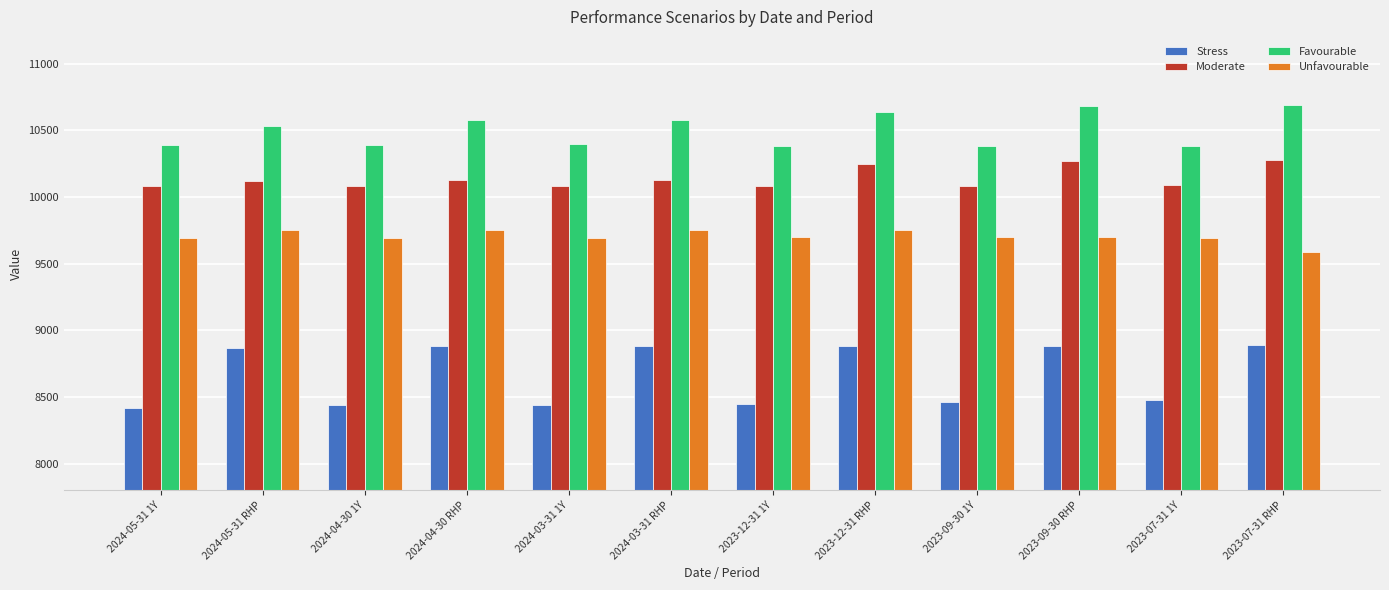

The Unfavourable series shows 14207 at 2024-03-31 RHP. True or false?

False